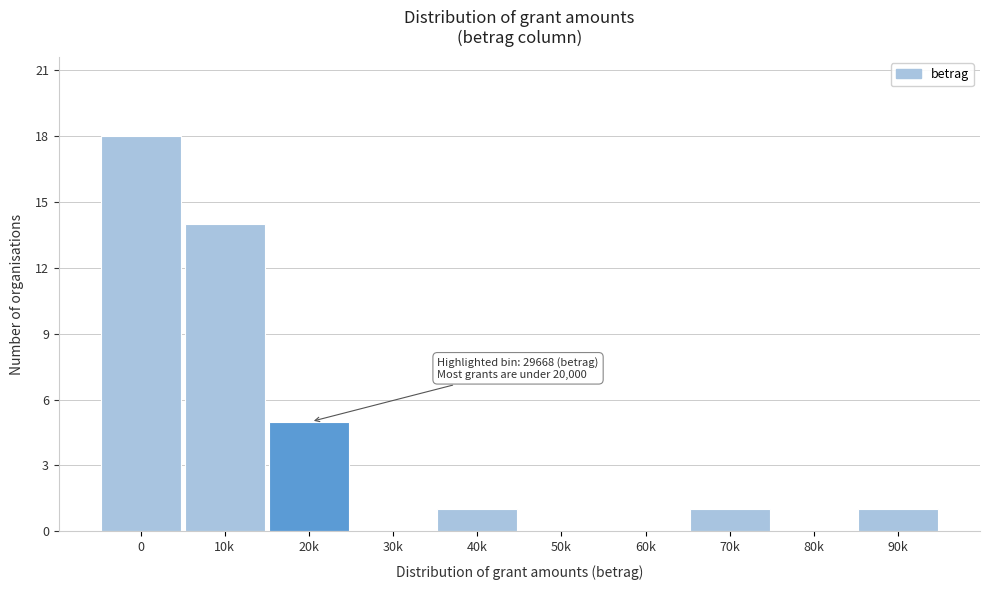

Reading left to right, list all the values displayed in this chart.

0=18	10k=14	20k=5	30k=0	40k=1	50k=0	60k=0	70k=1	80k=0	90k=1